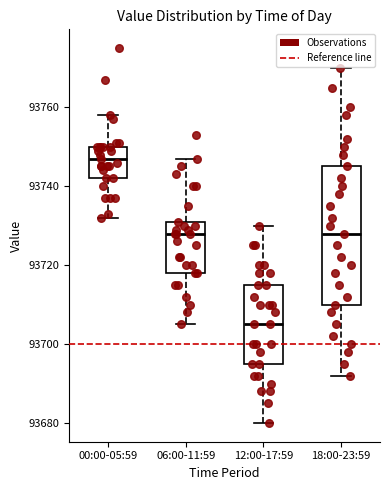

Reading left to right, read every box against the y-axis: the position of its median line, the range the box covers, and the ends of its whiskers. The values are not printed on the chart, so give them approximately, as read against the axis.

00:00-05:59: median 93748, box 93742 to 93750, whiskers 93732 to 93758
06:00-11:59: median 93728, box 93718 to 93732, whiskers 93706 to 93748
12:00-17:59: median 93706, box 93696 to 93716, whiskers 93680 to 93730
18:00-23:59: median 93728, box 93710 to 93746, whiskers 93692 to 93770